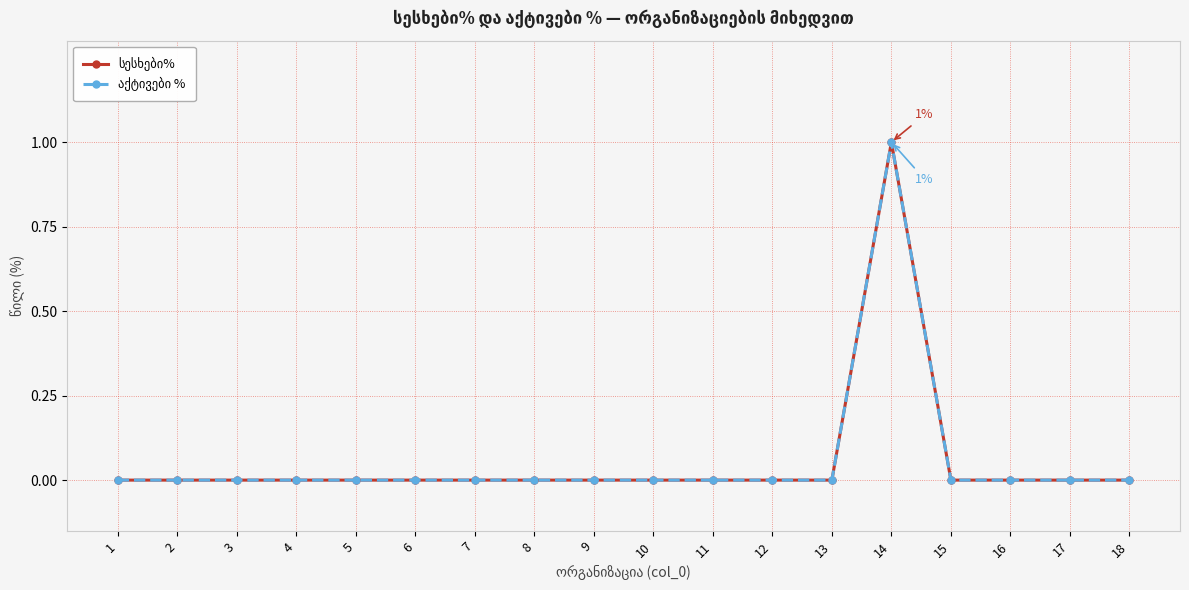

List the labels in order of აქტივები % value, smallest first.

1, 2, 3, 4, 5, 6, 7, 8, 9, 10, 11, 12, 13, 15, 16, 17, 18, 14